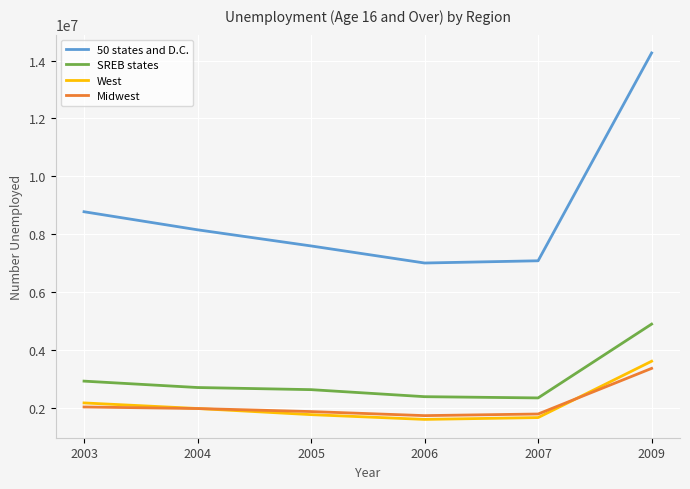

Which series has the largest total across all categories?

50 states and D.C.